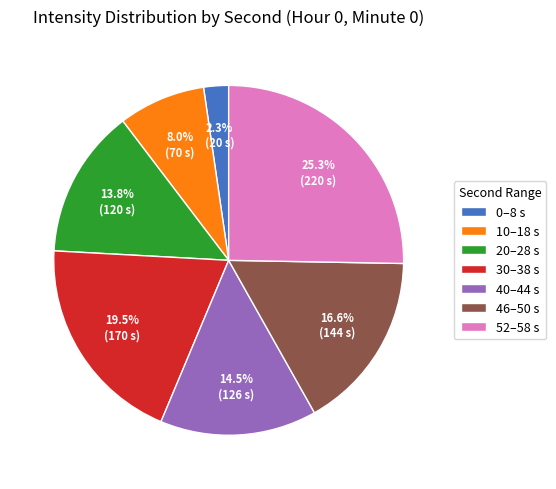

How much of the chart is everything except 0–8 s?

97.7%